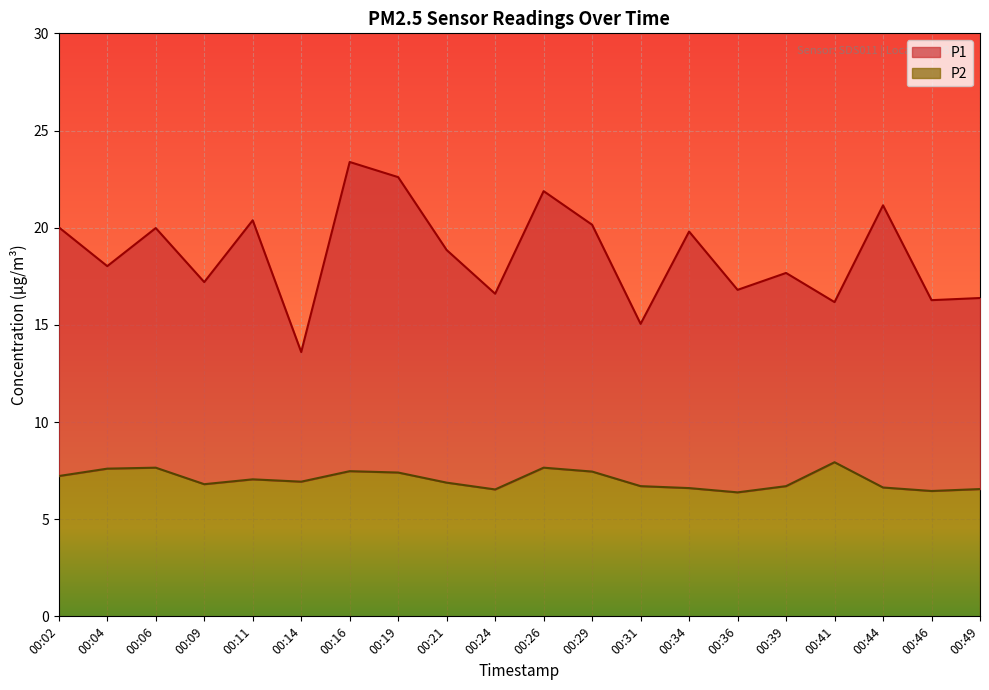

Rank the series at 00:02 from highest to lowest value.

P1, P2